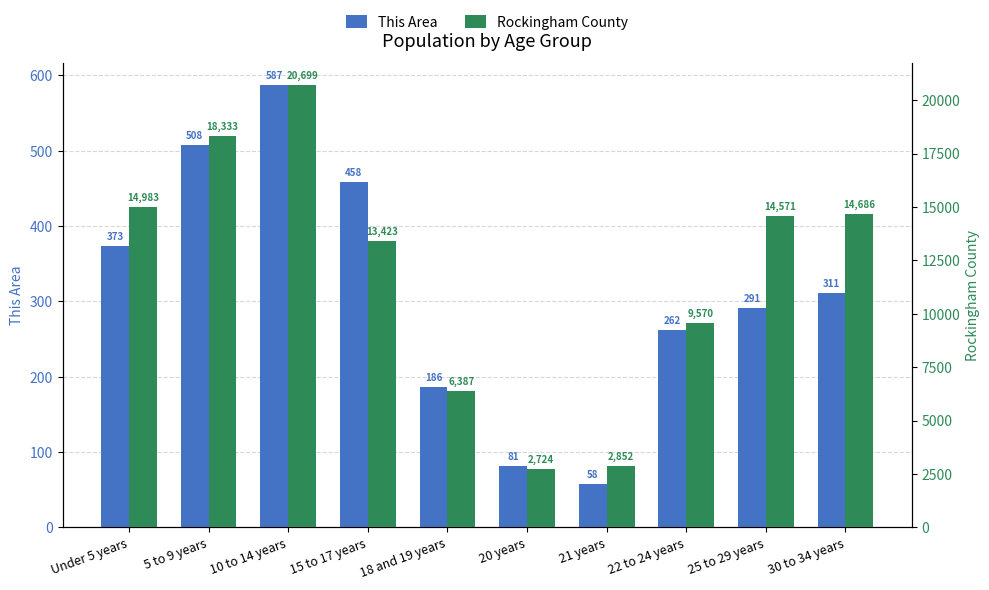

At which category does the chart reach its minimum across all series?

21 years